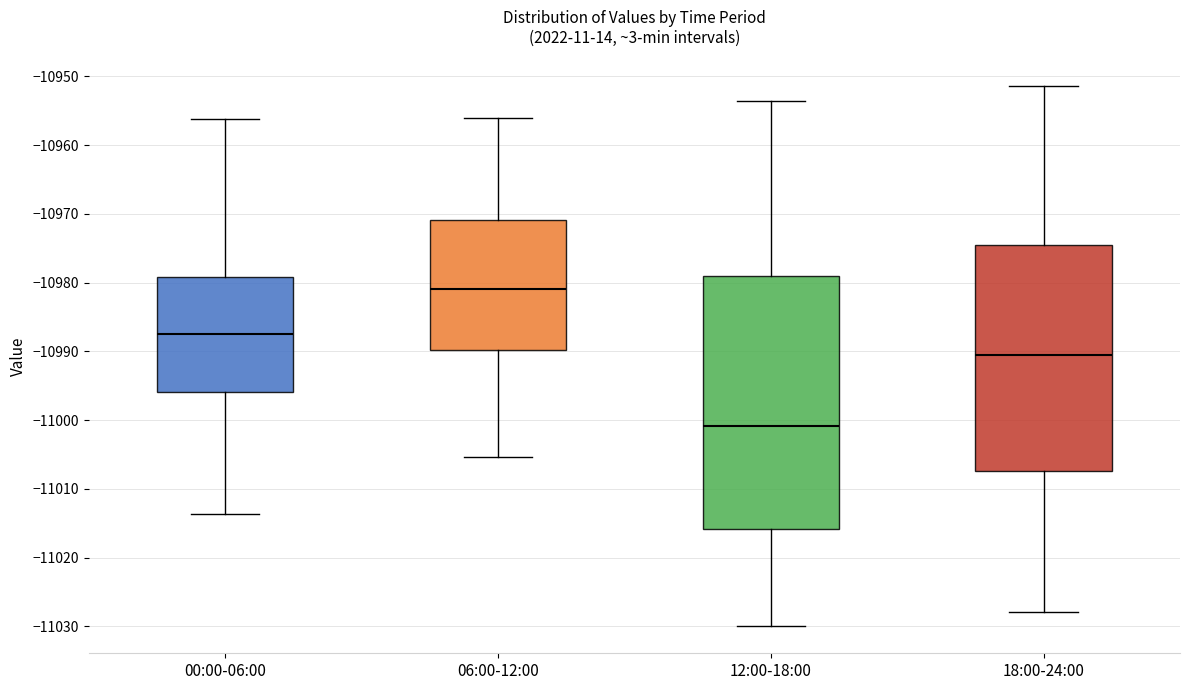

Comparing the boxes themselves (not the whiskers), which one is the tallest?

12:00-18:00